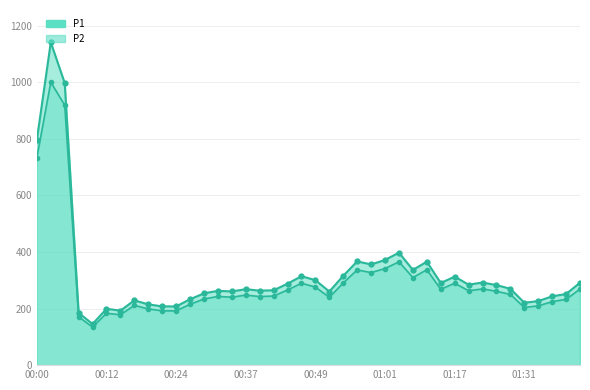

Reading left to right, list all the values displayed in this chart.

P1: 796.8	1141.1	996.9	184.6	145.4	199.2	192.6	229.0	214.8	207.7	207.6	232.9	253.8	262.6	260.5	268.5	263.2	264.6	287.9	314.3	300.4	260.2	315.8	366.7	355.9	371.7	397.7	336.5	365.7	290.4	312.8	284.4	292.0	282.8	270.0	220.5	226.3	243.2	251.5	291.3
P2: 733.3	999.9	918.9	170.7	134.4	183.4	178.1	211.2	198.7	191.9	191.8	215.2	233.8	242.8	240.2	247.6	242.4	244.2	265.6	289.5	275.9	239.6	290.6	336.6	327.1	341.6	365.1	309.5	337.1	268.2	289.4	263.0	269.3	261.1	250.1	203.6	209.6	224.4	232.7	268.8